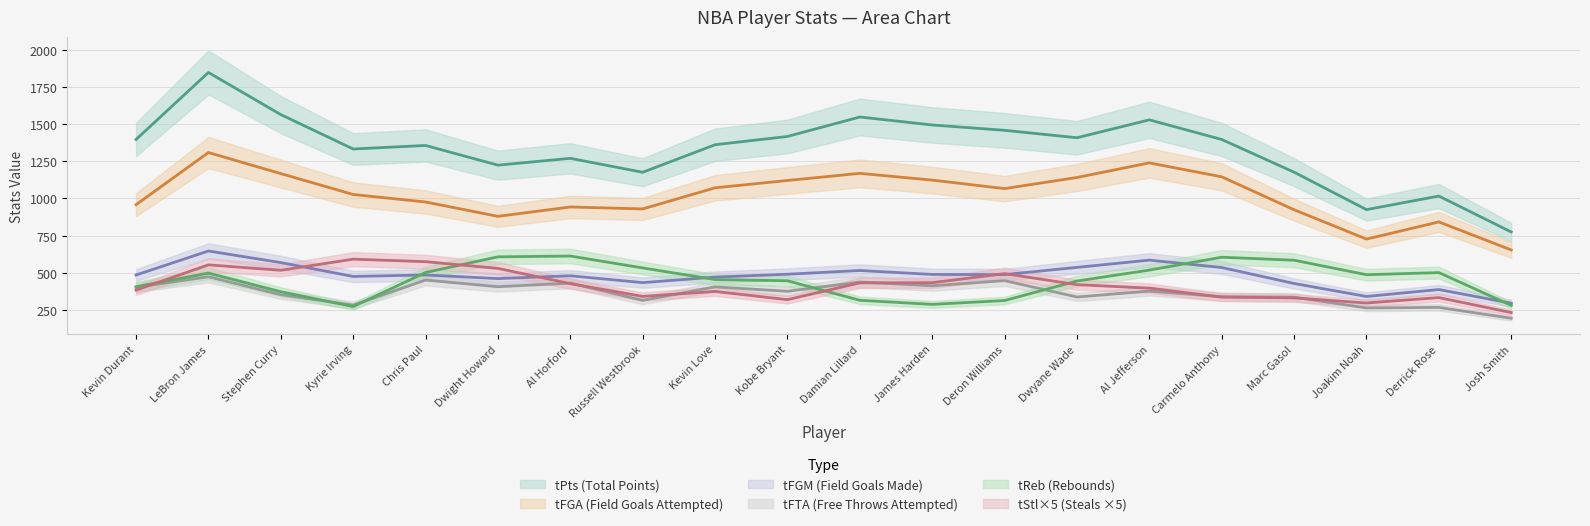

True or false: tFTA and tPts cross at least once.

False